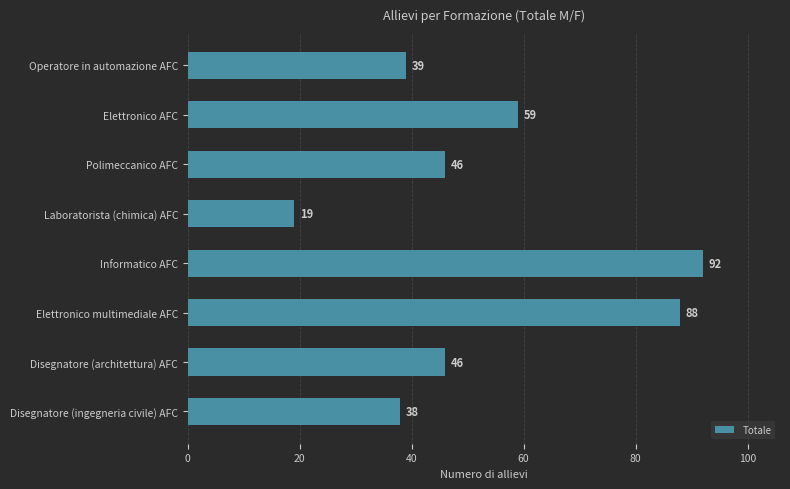

What is the change in value from Polimeccanico AFC to Elettronico AFC?

+13